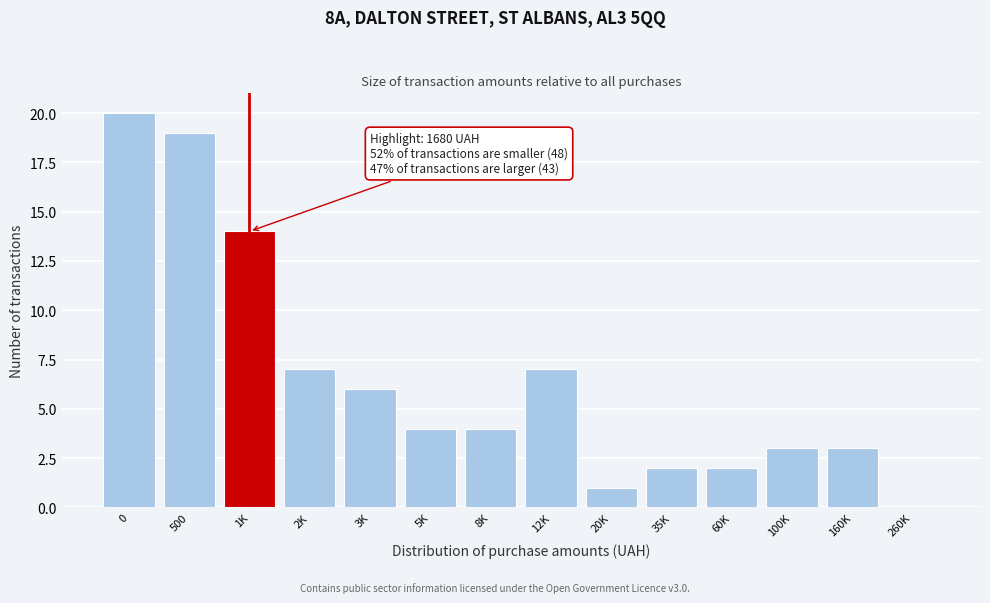

Reading right to left, what are all the values shown in this chart?

260K=0	160K=3	100K=3	60K=2	35K=2	20K=1	12K=7	8K=4	5K=4	3K=6	2K=7	1K=14	500=19	0=20